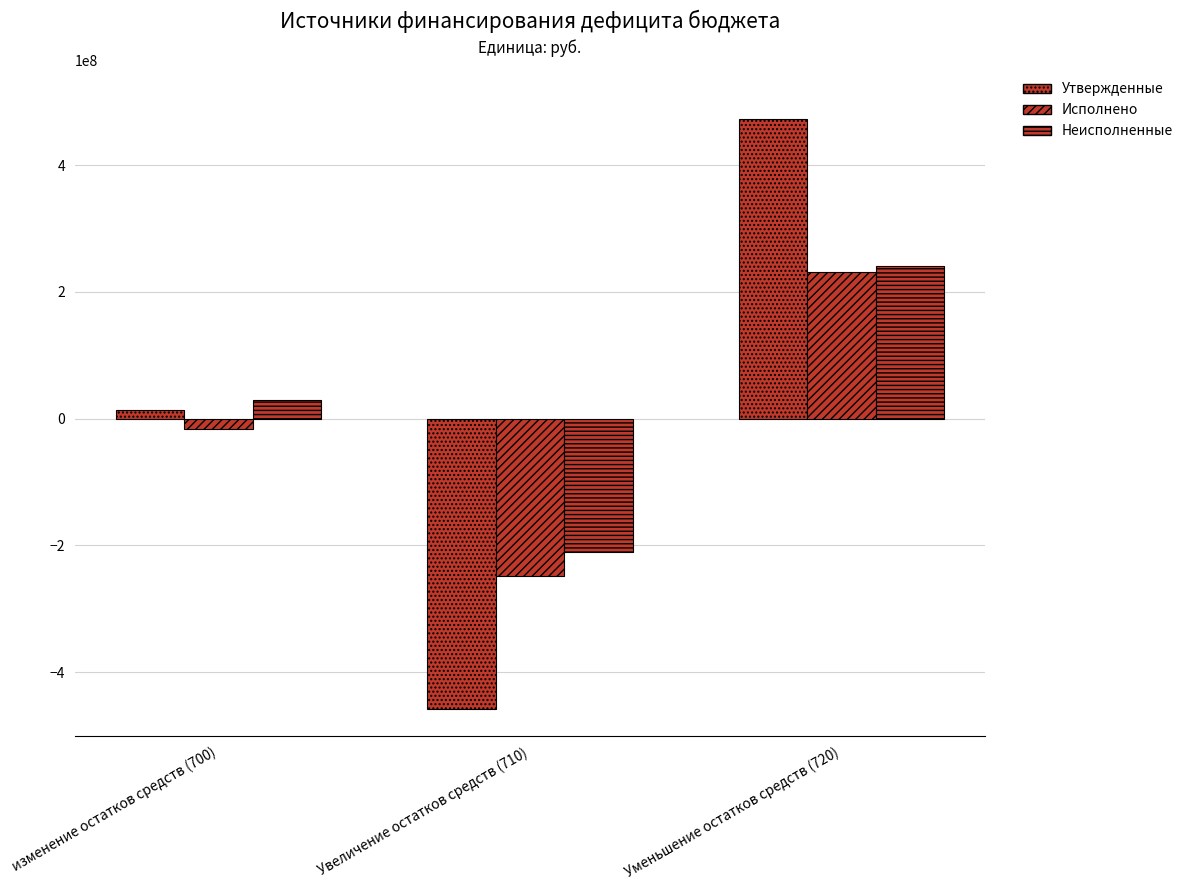

How many data points does each series have?

3